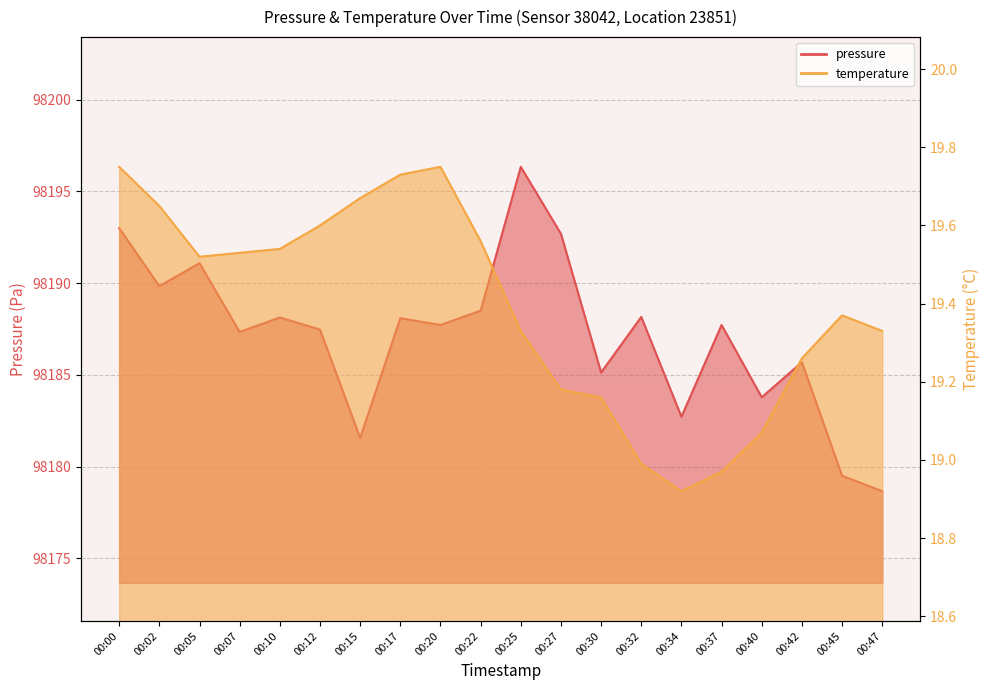

What is the maximum value for temperature?

19.8